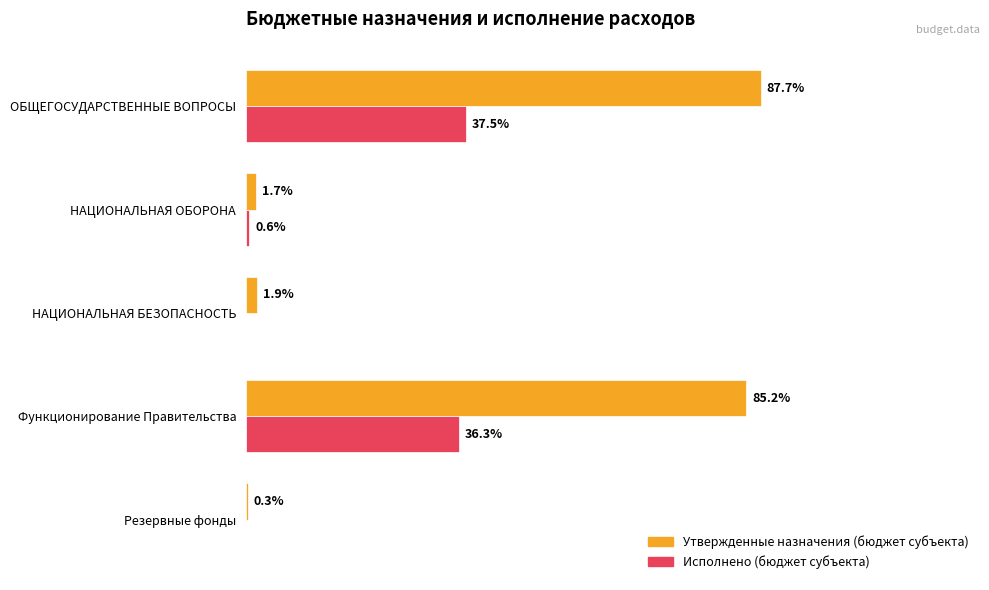

What are all the series names shown in the legend?

Утвержденные назначения (бюджет субъекта), Исполнено (бюджет субъекта)